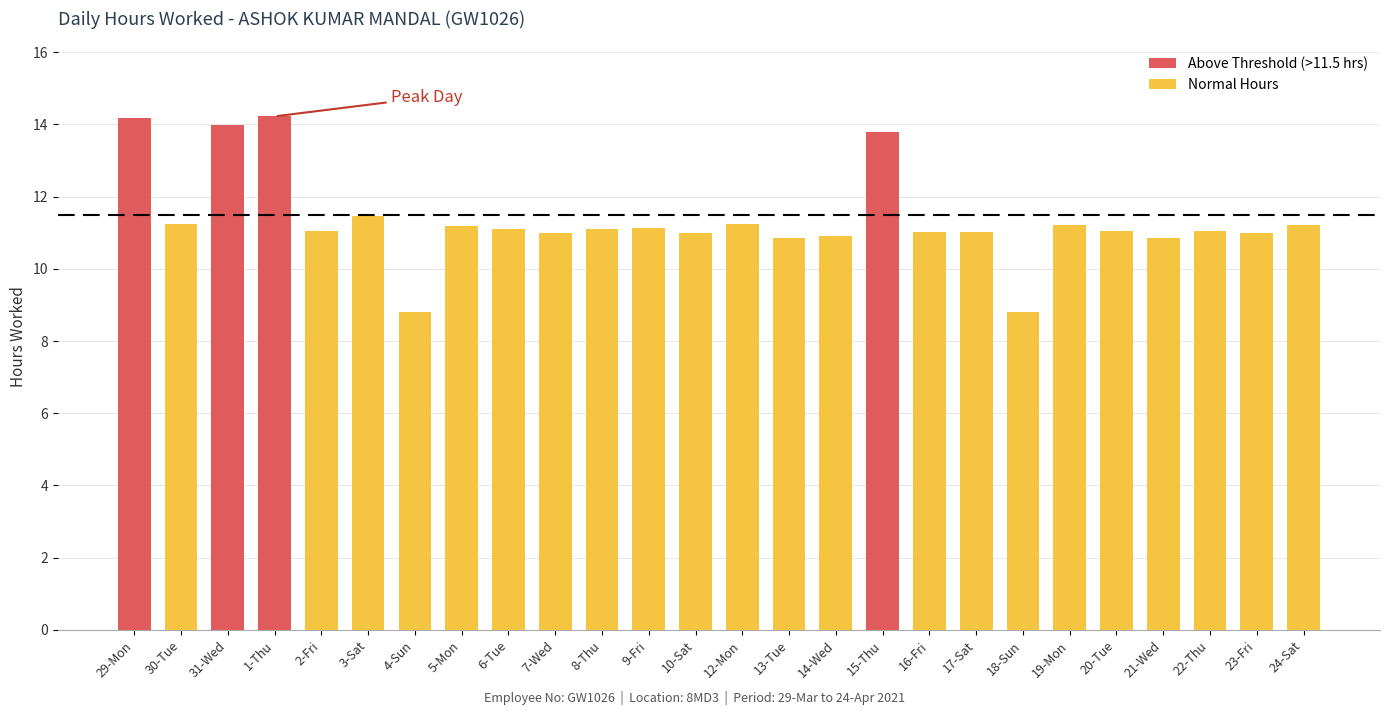

Reading right to left, transcribe all the data shown in this chart.

24-Sat=11.2	23-Fri=11.0	22-Thu=11.1	21-Wed=10.8	20-Tue=11.1	19-Mon=11.2	18-Sun=8.8	17-Sat=11.0	16-Fri=11.0	15-Thu=13.8	14-Wed=10.9	13-Tue=10.9	12-Mon=11.2	10-Sat=11.0	9-Fri=11.1	8-Thu=11.1	7-Wed=11.0	6-Tue=11.1	5-Mon=11.2	4-Sun=8.8	3-Sat=11.5	2-Fri=11.0	1-Thu=14.2	31-Wed=14.0	30-Tue=11.2	29-Mon=14.2